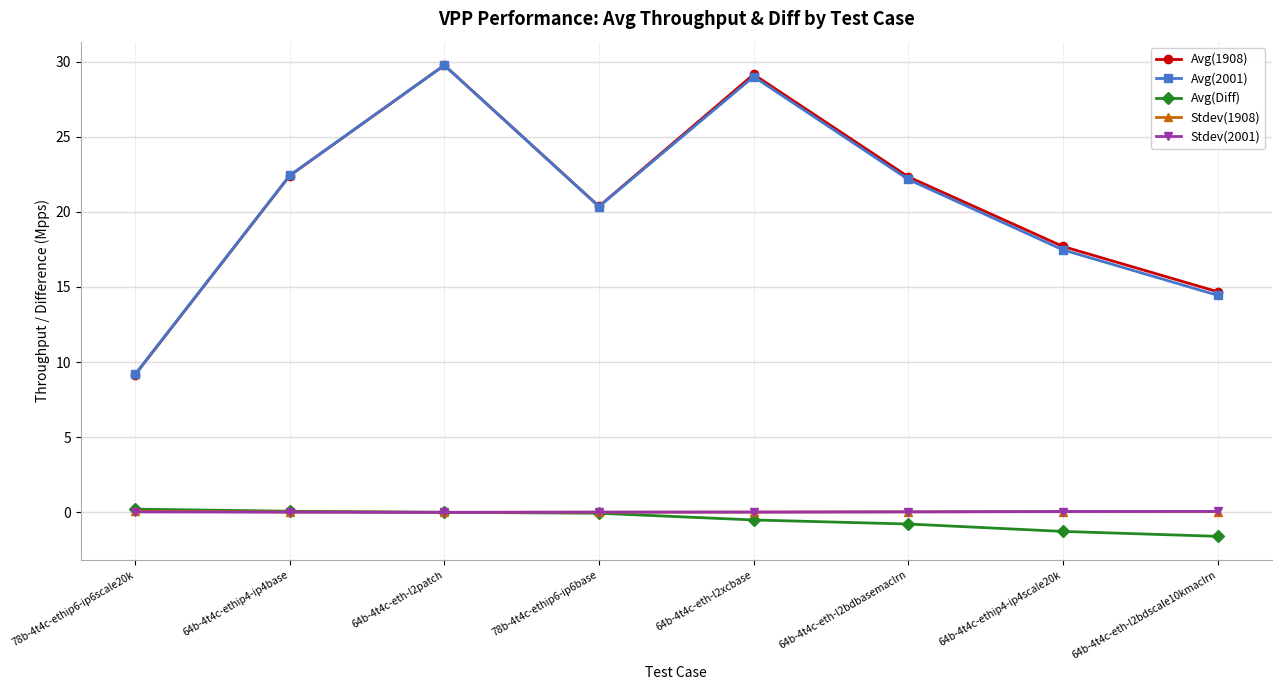

True or false: Avg(2001) has more than 1 points higher than both neighbors.

True